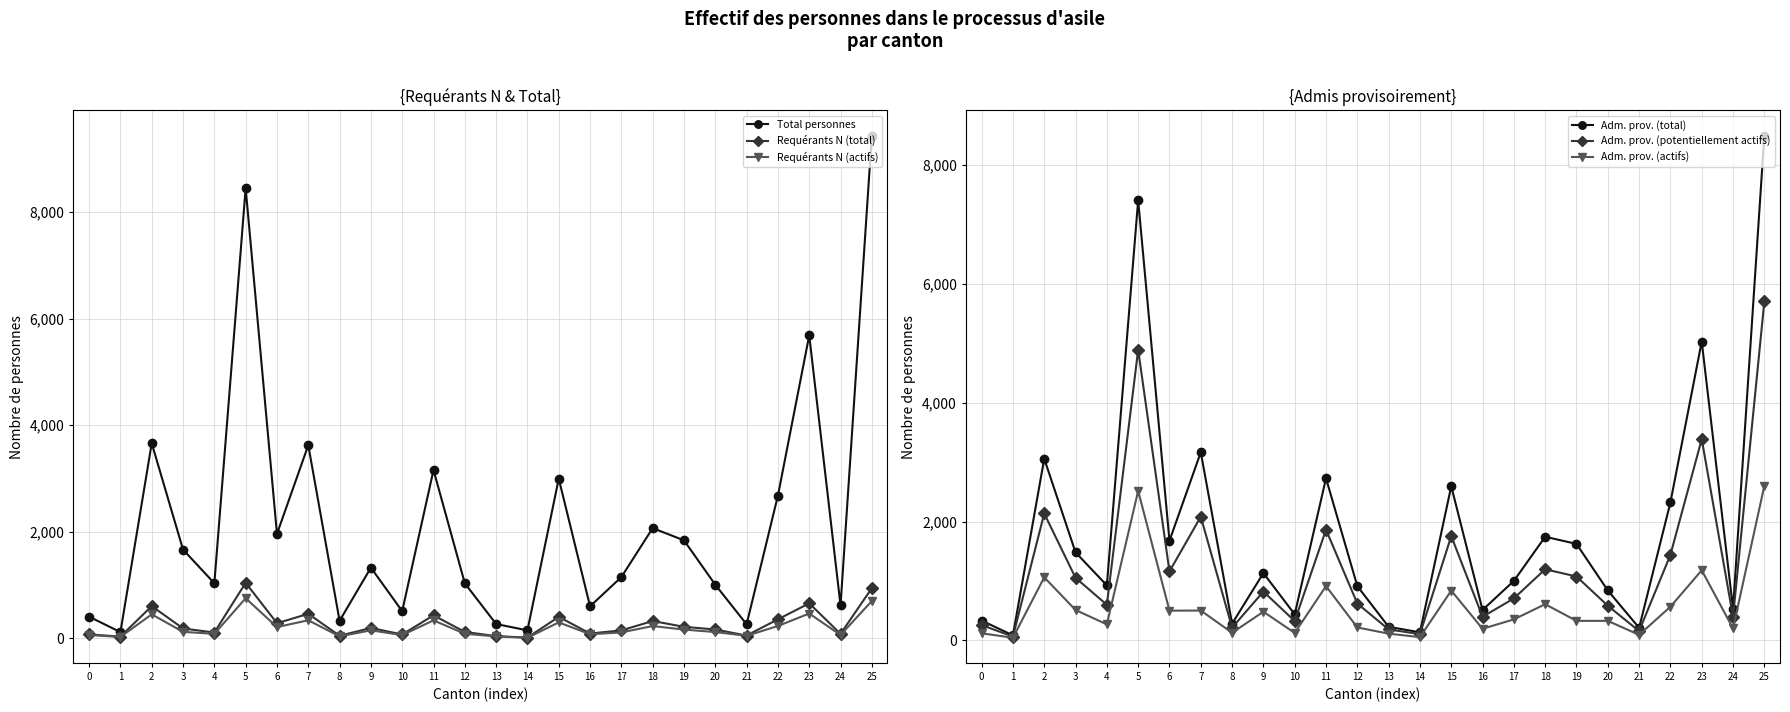

At which category is the sum across all series the highest?

25